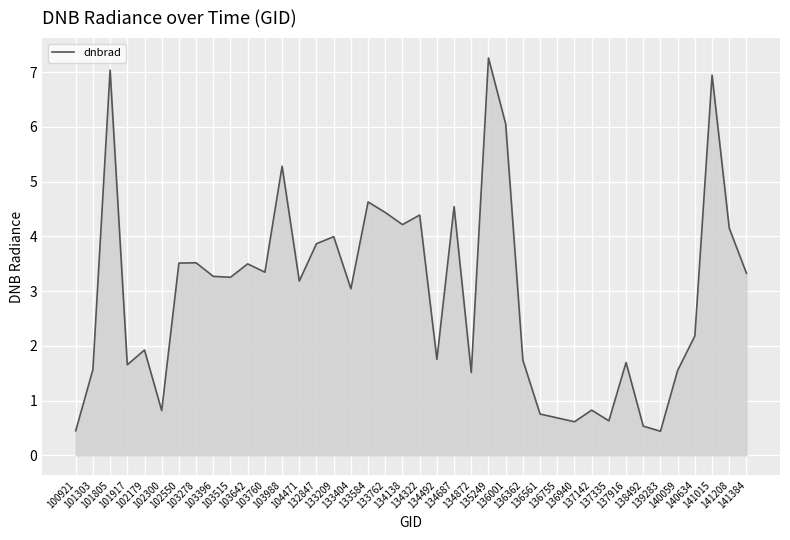

True or false: the data shows 4.4 at 133762.

True